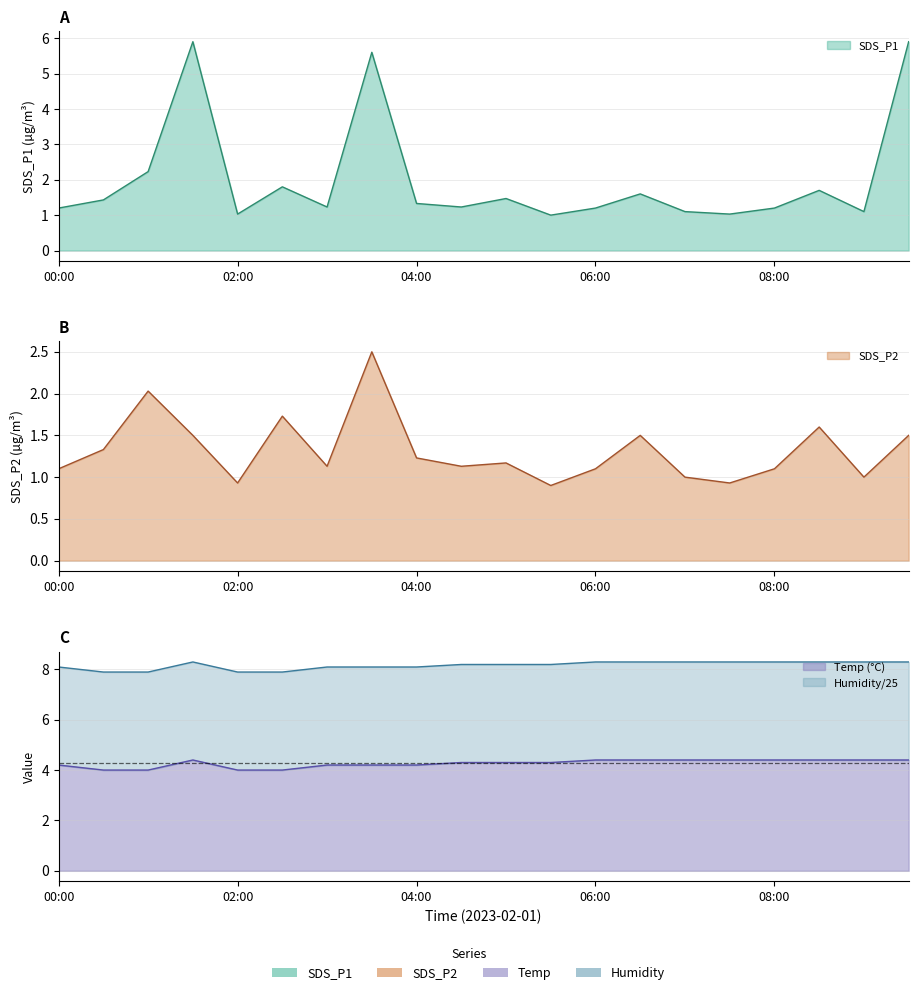

What is the greatest value displayed?

8.3